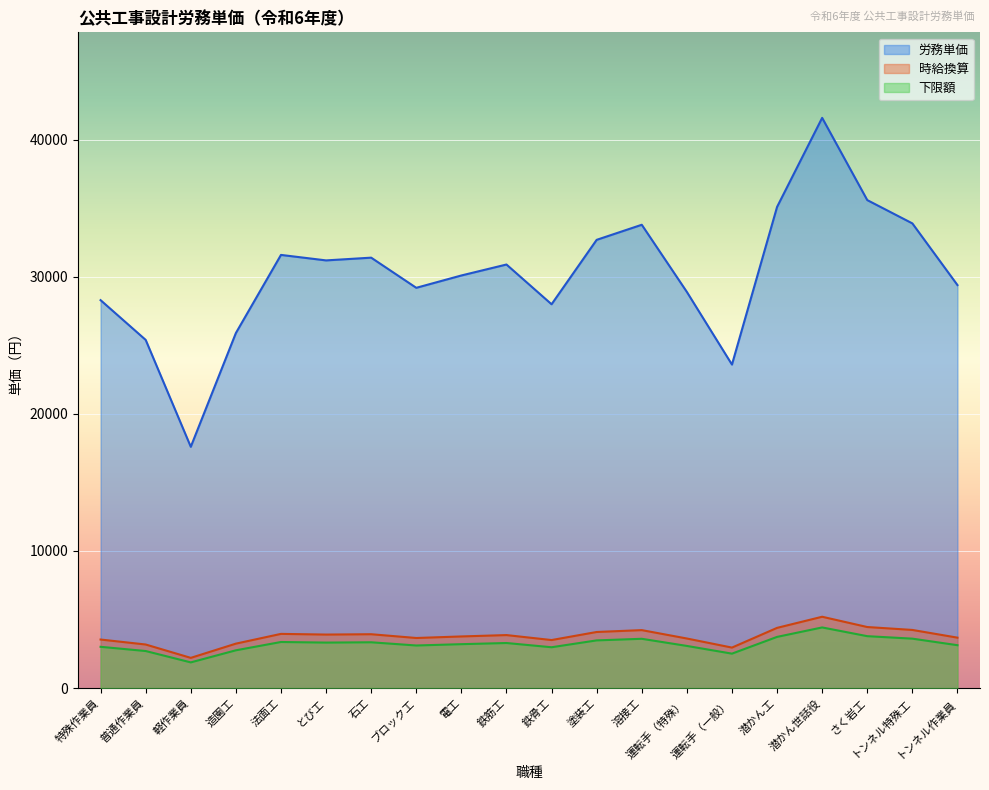

True or false: 時給換算 and 下限額 cross at least once.

False